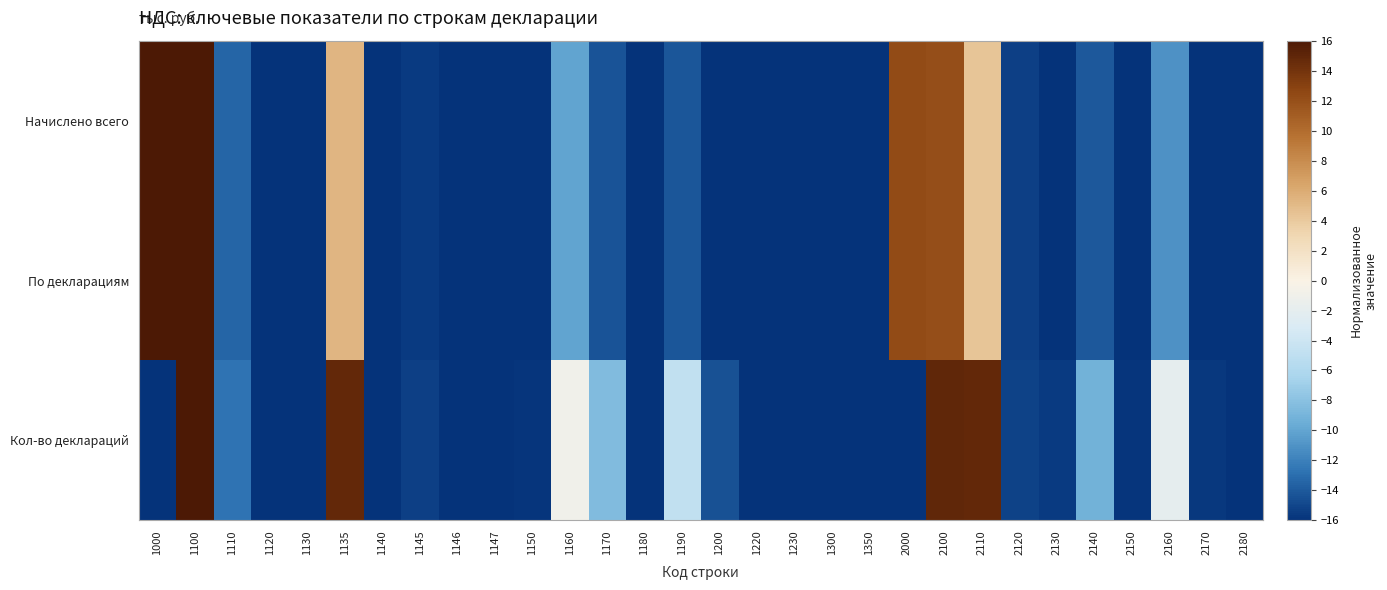

At 1146, list the series in order from smallest to largest.

По декларациям, Начислено всего, Кол-во деклараций